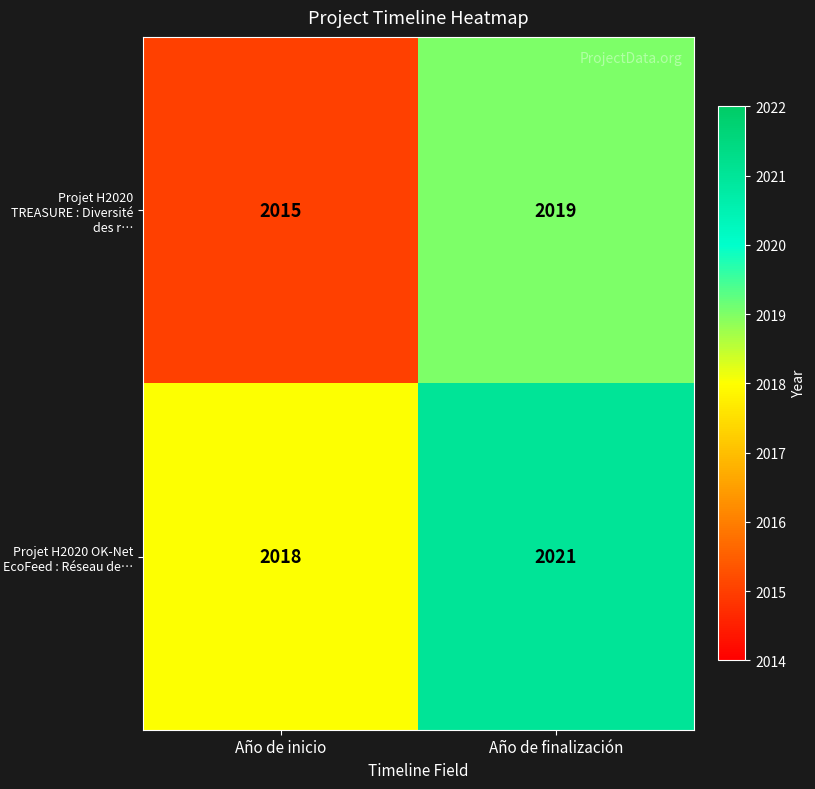

True or false: Projet H2020 OK-Net EcoFeed : Réseau de… has a value of 2018 at Año de inicio.

True